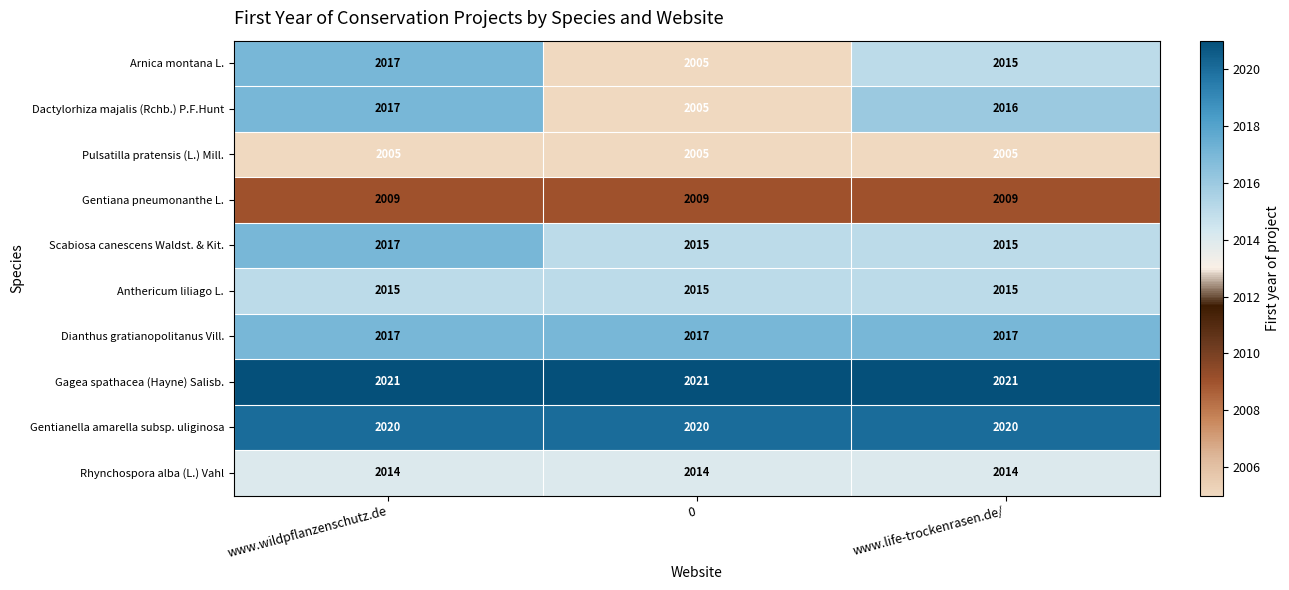

Reading left to right, list all the values displayed in this chart.

Arnica montana L.: www.wildpflanzenschutz.de=2017	0=2005	www.life-trockenrasen.de/=2015
Dactylorhiza majalis (Rchb.) P.F.Hunt: www.wildpflanzenschutz.de=2017	0=2005	www.life-trockenrasen.de/=2016
Pulsatilla pratensis (L.) Mill.: www.wildpflanzenschutz.de=2005	0=2005	www.life-trockenrasen.de/=2005
Gentiana pneumonanthe L.: www.wildpflanzenschutz.de=2009	0=2009	www.life-trockenrasen.de/=2009
Scabiosa canescens Waldst. & Kit.: www.wildpflanzenschutz.de=2017	0=2015	www.life-trockenrasen.de/=2015
Anthericum liliago L.: www.wildpflanzenschutz.de=2015	0=2015	www.life-trockenrasen.de/=2015
Dianthus gratianopolitanus Vill.: www.wildpflanzenschutz.de=2017	0=2017	www.life-trockenrasen.de/=2017
Gagea spathacea (Hayne) Salisb.: www.wildpflanzenschutz.de=2021	0=2021	www.life-trockenrasen.de/=2021
Gentianella amarella subsp. uliginosa: www.wildpflanzenschutz.de=2020	0=2020	www.life-trockenrasen.de/=2020
Rhynchospora alba (L.) Vahl: www.wildpflanzenschutz.de=2014	0=2014	www.life-trockenrasen.de/=2014